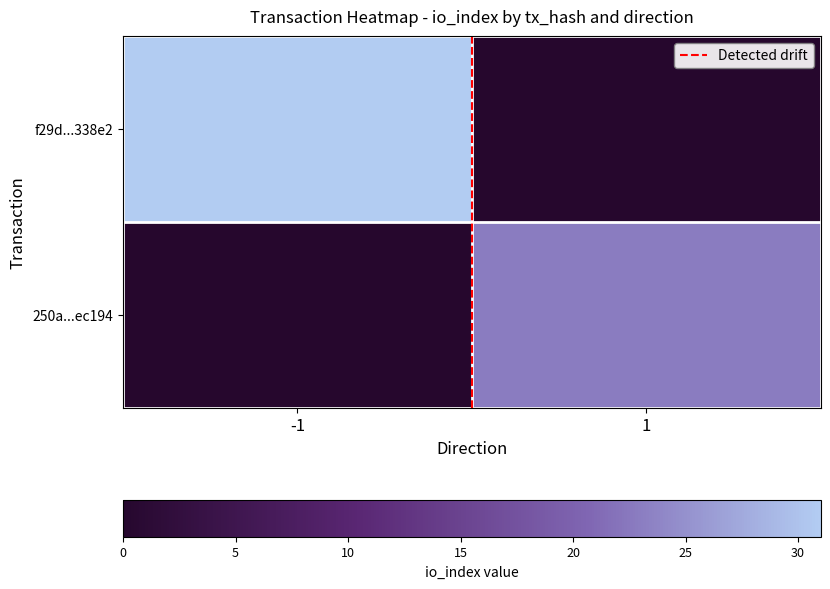

Which series has the largest range (max minus min)?

f29d...338e2